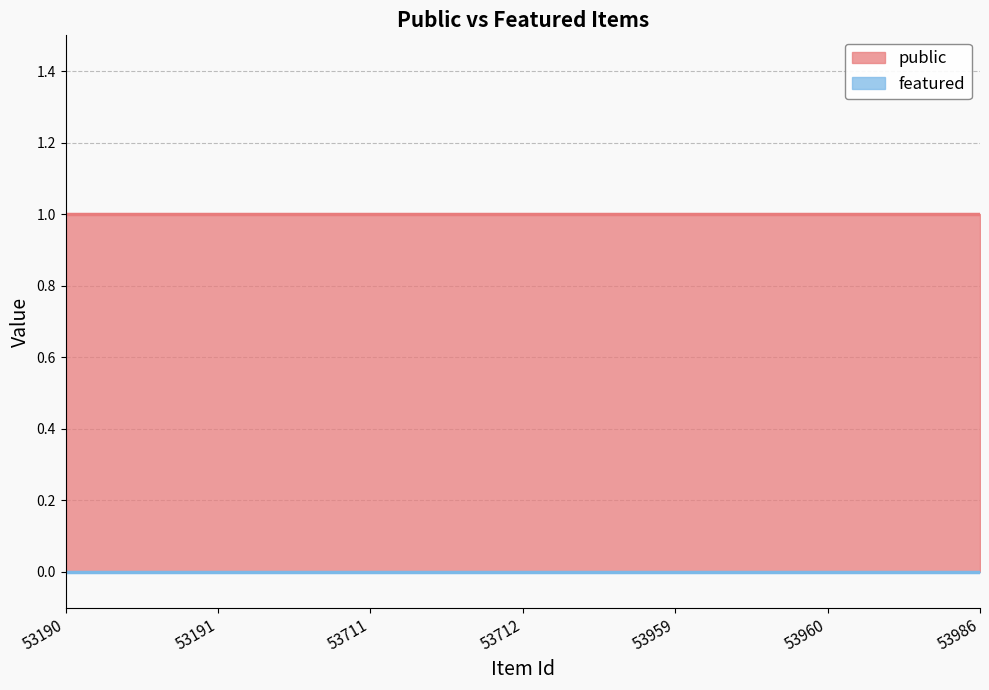

Which series has the largest total across all categories?

public